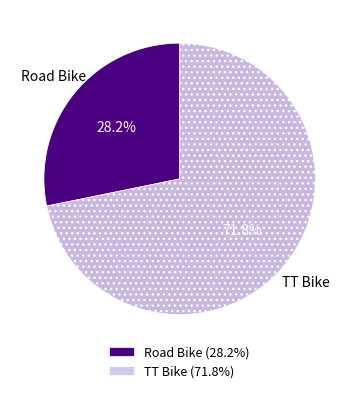

Count the number of slices in the pie.

2